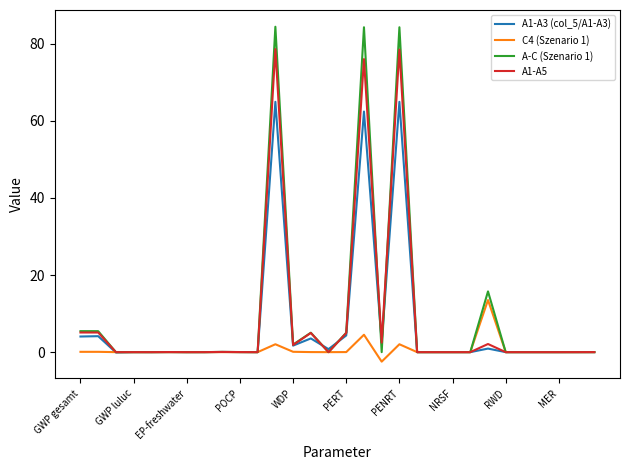

What is the maximum value for A-C (Szenario 1)?

84.4